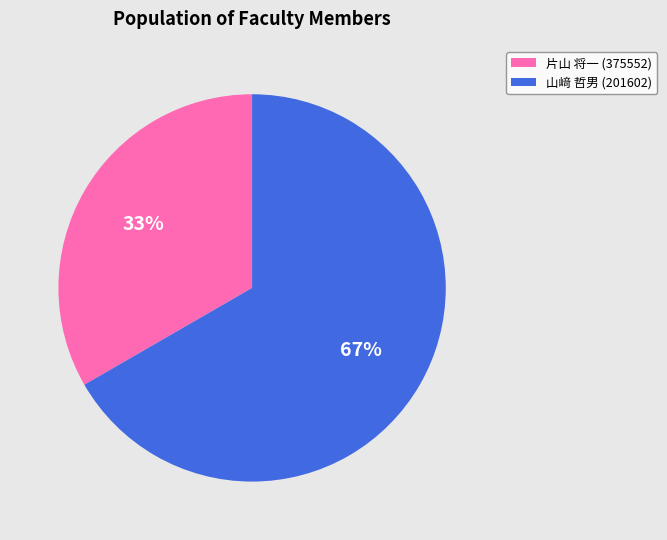

Is it true that 山﨑 哲男 (201602) is 59% of the pie?

False